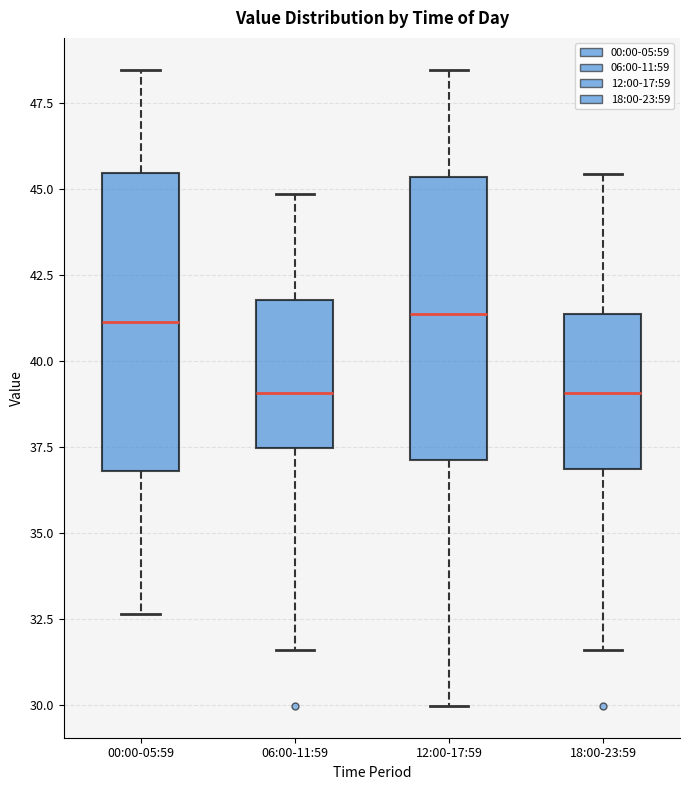

Reading left to right, read every box against the y-axis: the position of its median line, the range the box covers, and the ends of its whiskers. The values are not printed on the chart, so give them approximately, as read against the axis.

00:00-05:59: median 41.0, box 37.0 to 45.5, whiskers 32.5 to 48.5
06:00-11:59: median 39.0, box 37.5 to 42.0, whiskers 31.5 to 45.0
12:00-17:59: median 41.5, box 37.0 to 45.5, whiskers 30.0 to 48.5
18:00-23:59: median 39.0, box 37.0 to 41.5, whiskers 31.5 to 45.5